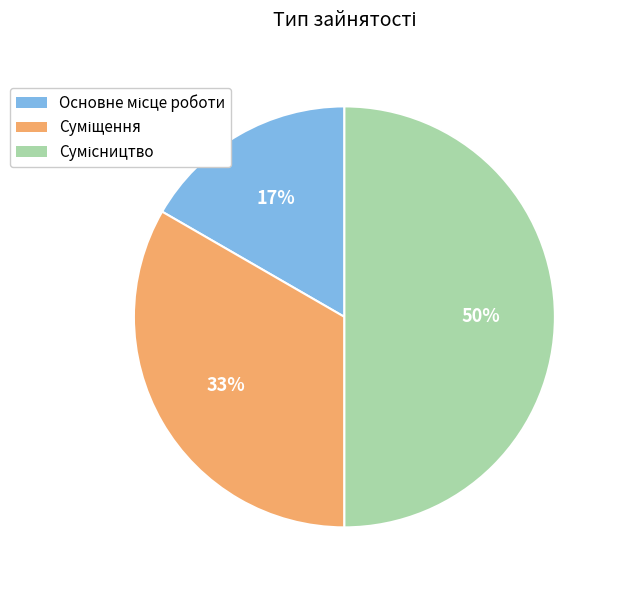

To the nearest percent, what is the difference between the largest and smallest slice percentages?

33%